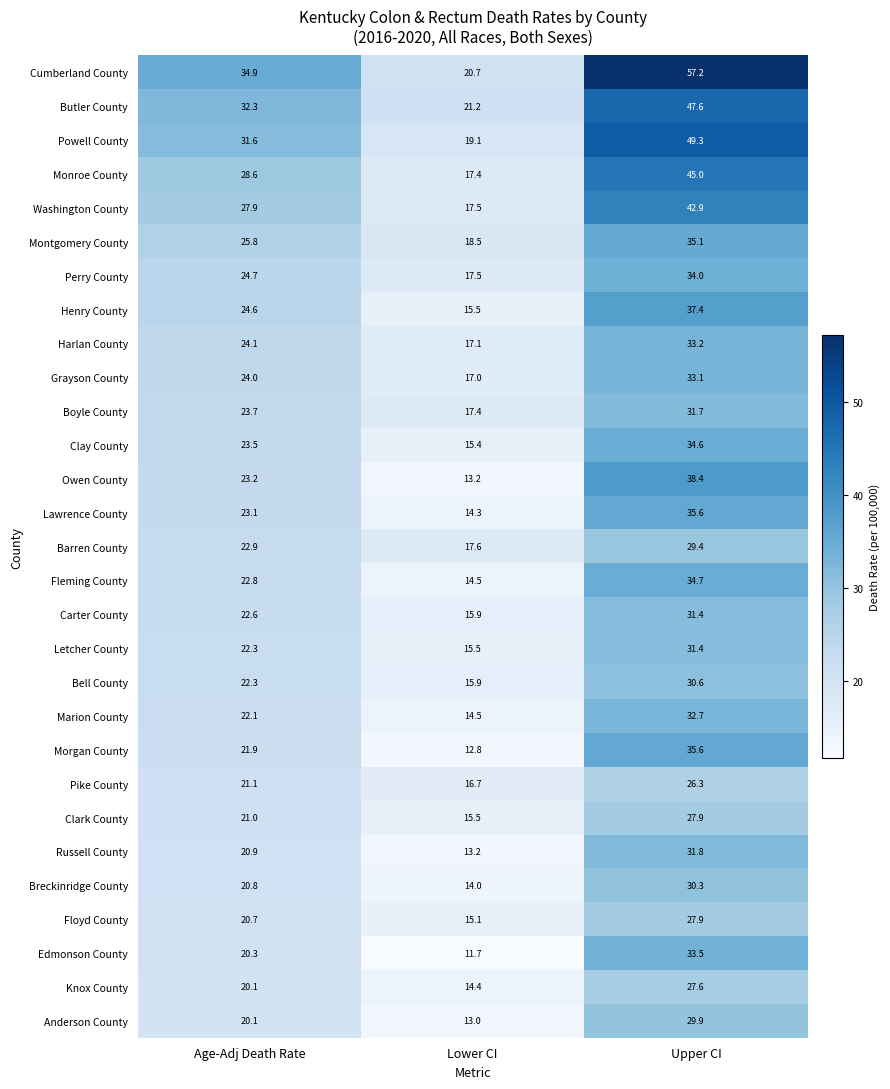

At which label does Carter County first exceed 22?

Age-Adj Death Rate